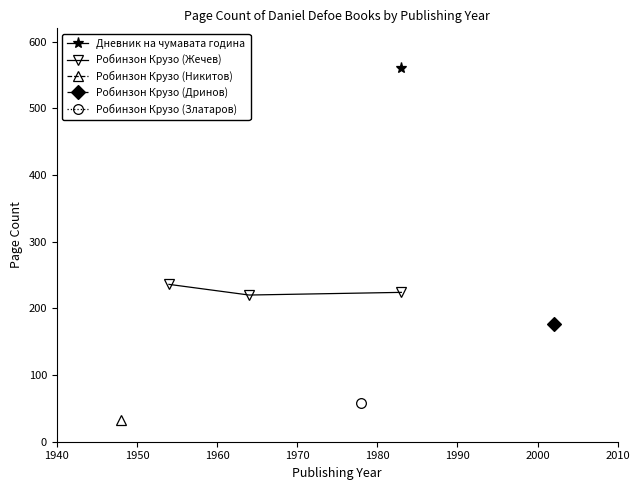

What is the minimum value for Робинзон Крузо (Жечев)?

220